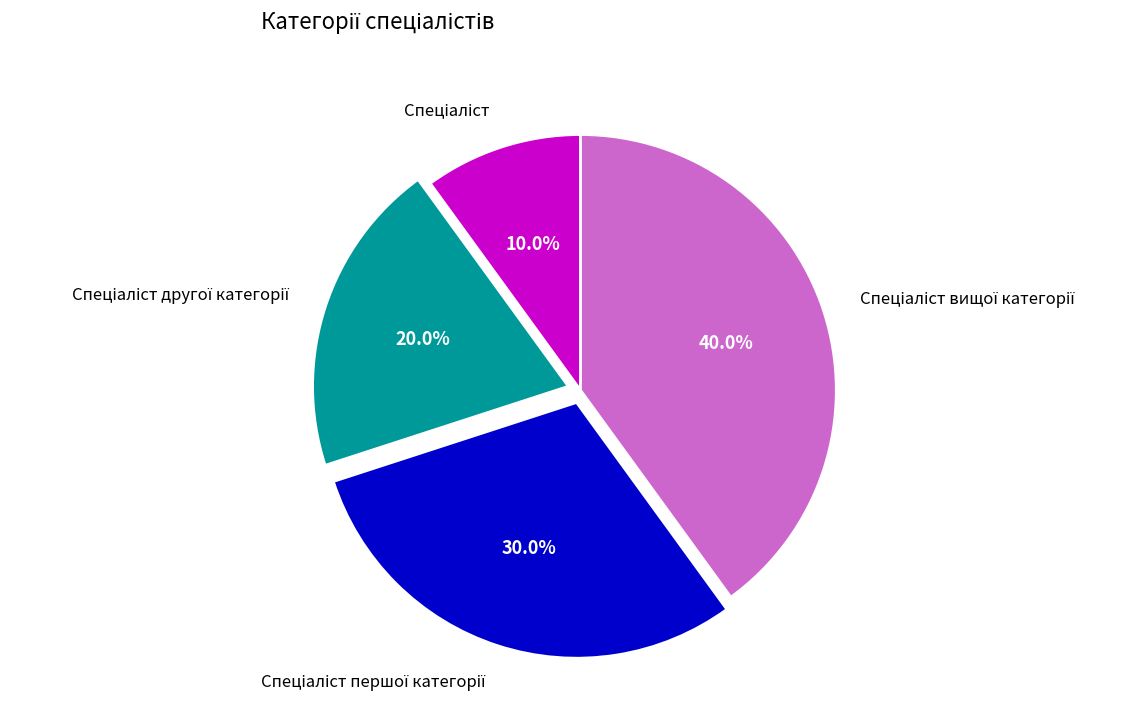

Is there a majority slice in this chart?

No